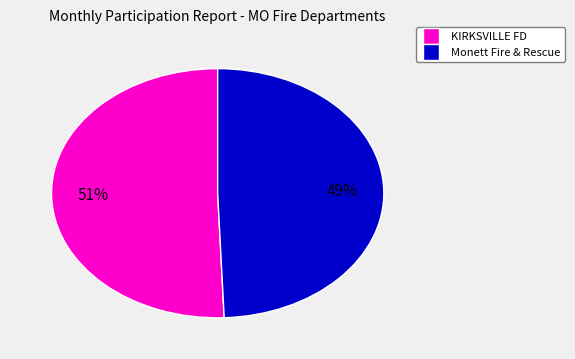

Is there a majority slice in this chart?

Yes